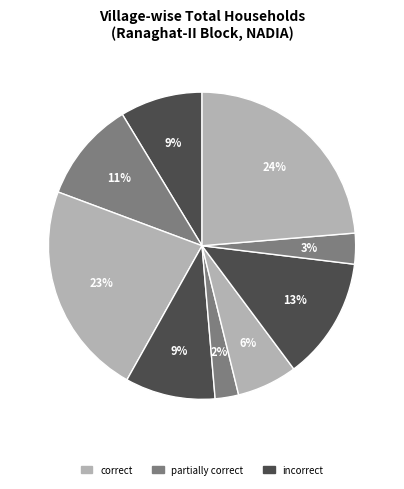

Count the number of slices in the pie.

9